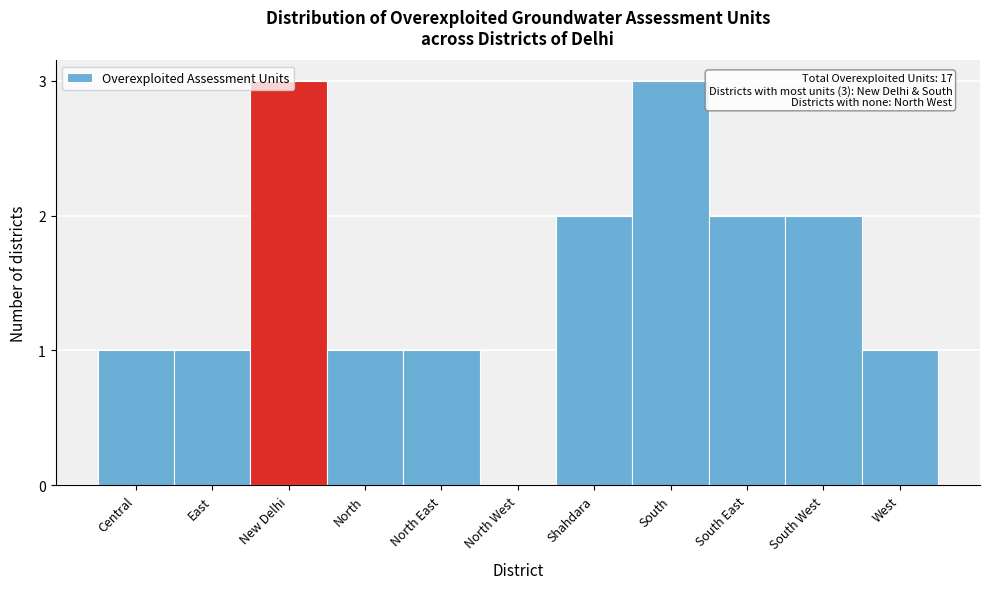

What is the maximum value shown in the chart?

3